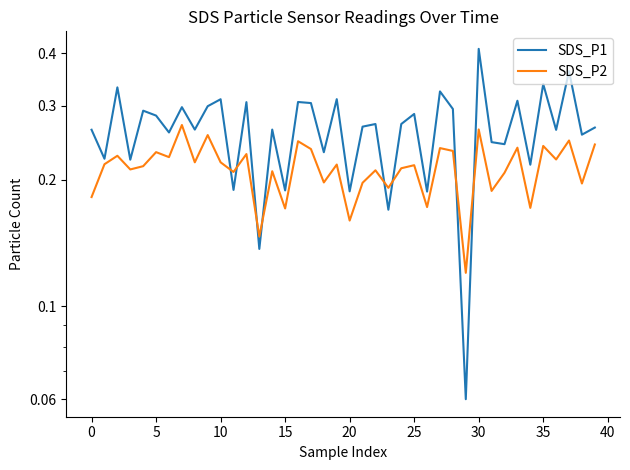

Rank the series by their average value, from highest to lowest.

SDS_P1, SDS_P2